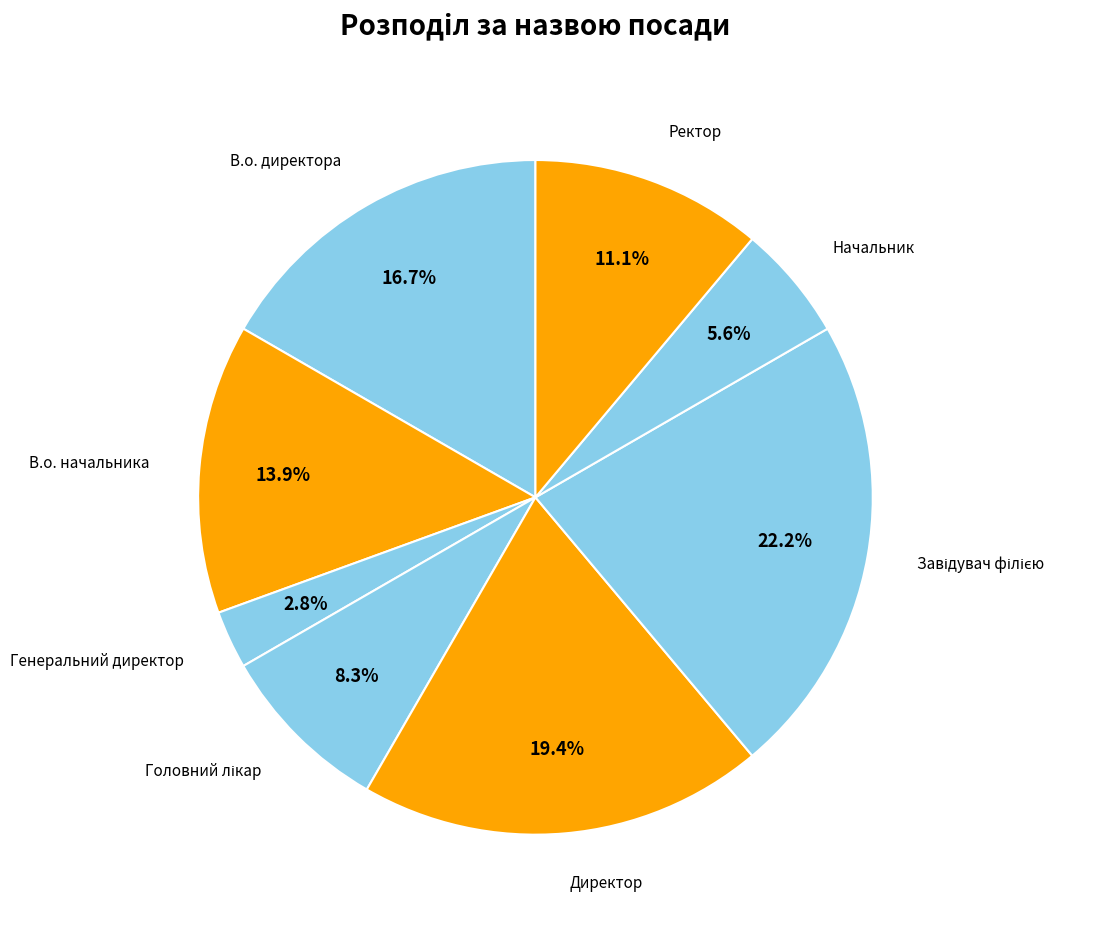

To the nearest percent, what is the difference between the largest and smallest slice percentages?

19%